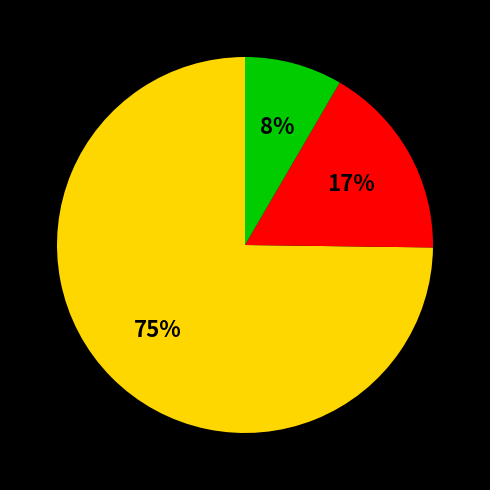

To the nearest percent, what is the average slice percentage?

33%